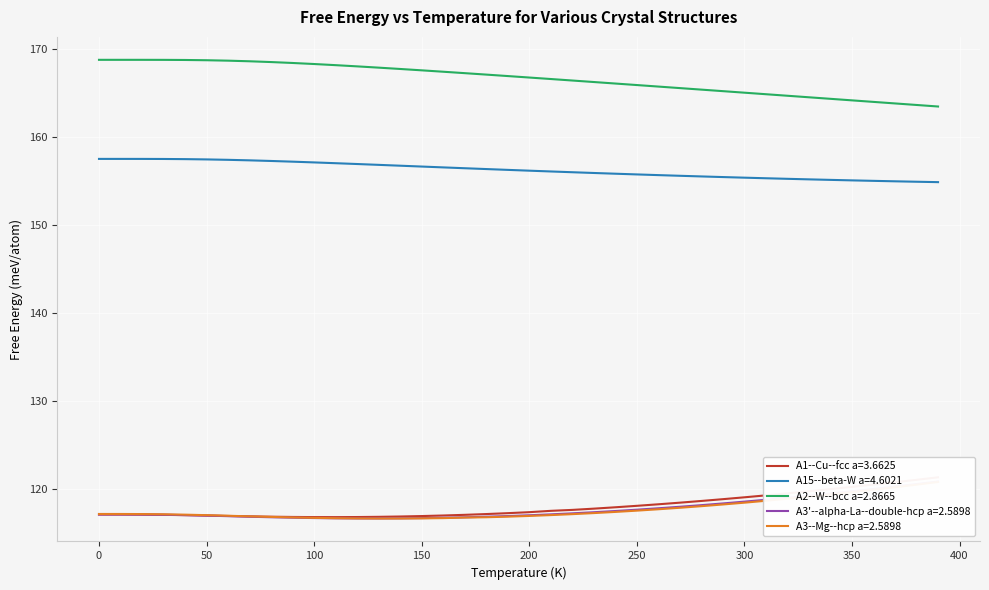

True or false: A1--Cu--fcc a=3.6625 and A15--beta-W a=4.6021 cross at least once.

False